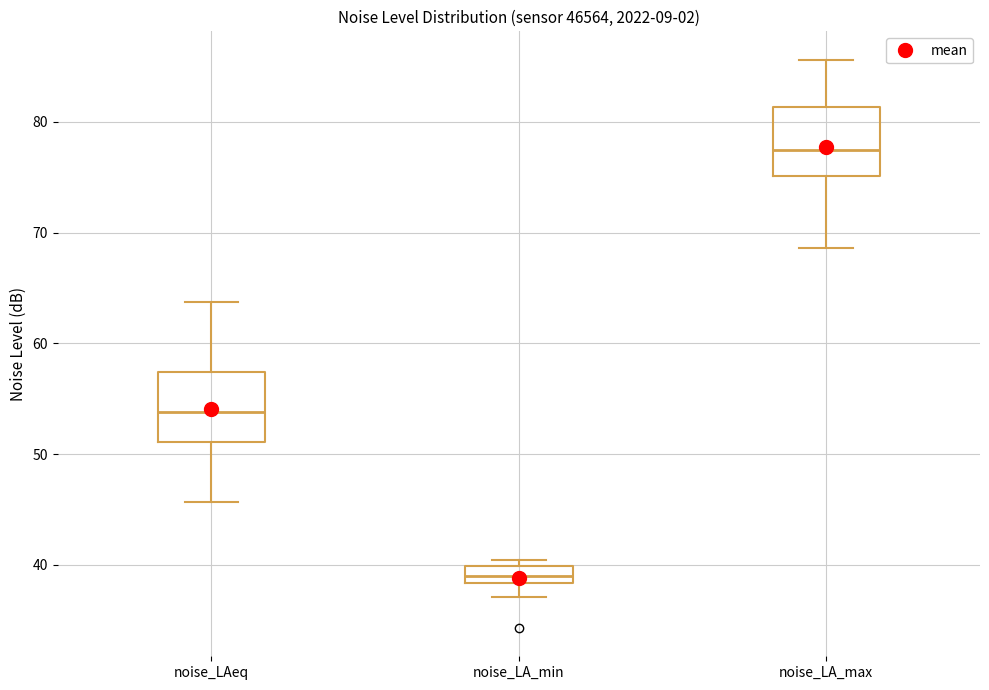

Where does the upper whisker of the box for noise_LA_max end on the y-axis? The values are not printed on the chart, so give them approximately, as read against the axis.

86